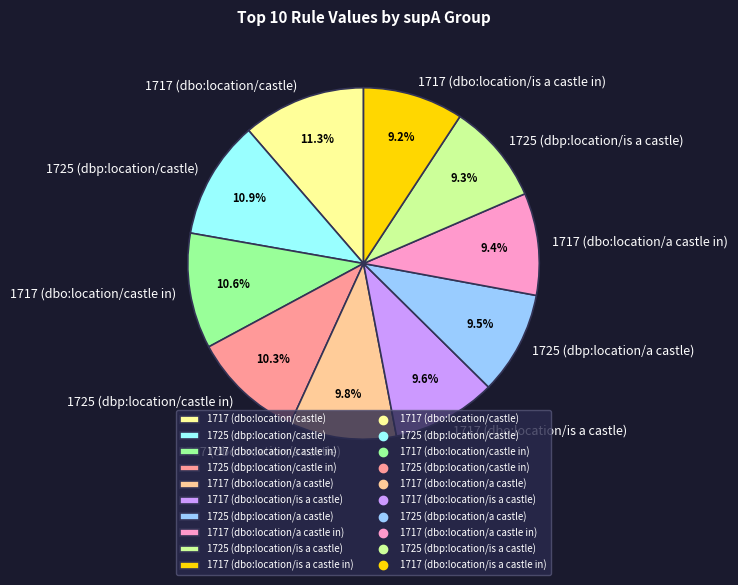

To the nearest percent, what percentage of the pie is 1717 (dbo:location/is a castle)?

10%